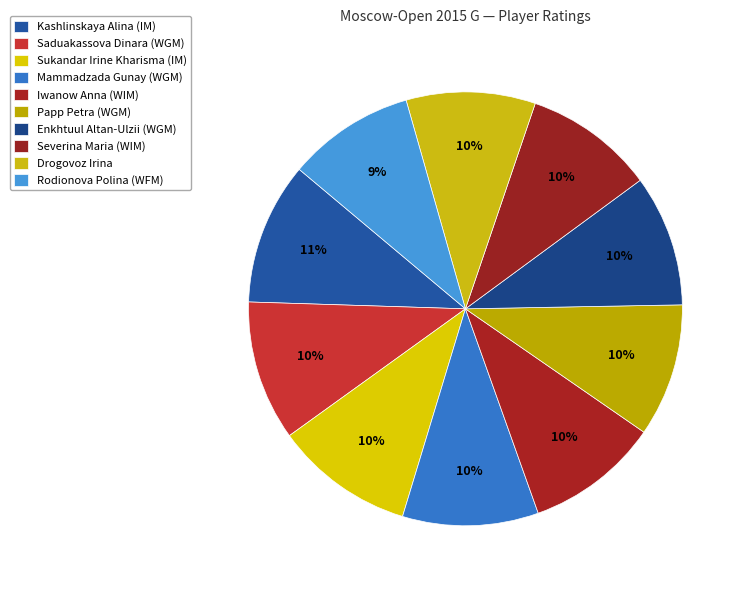

To the nearest percent, what percentage of the pie is Saduakassova Dinara (WGM)?

10%